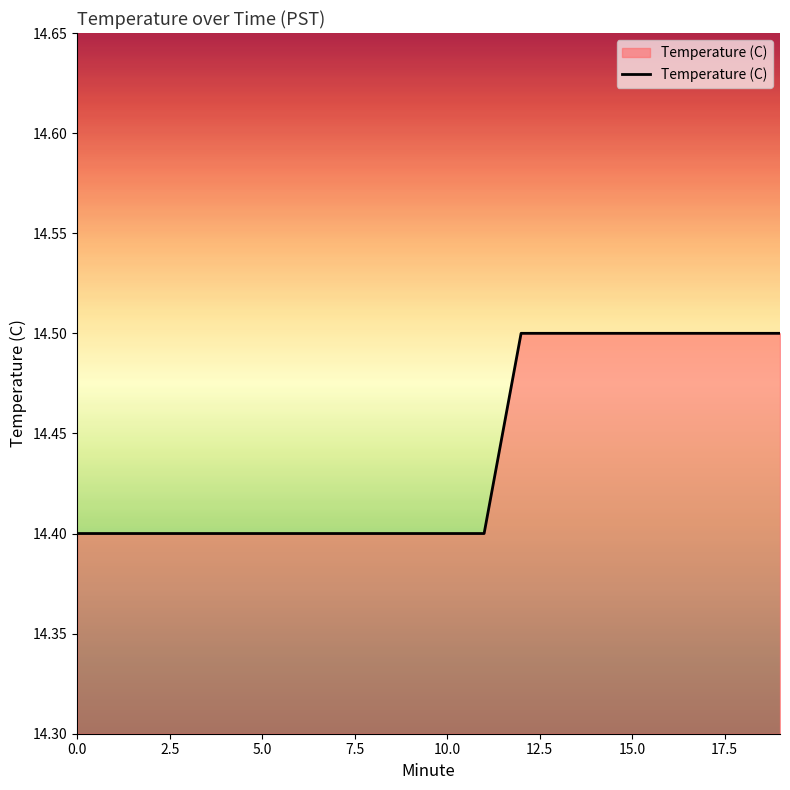

What is the greatest value displayed?

14.5